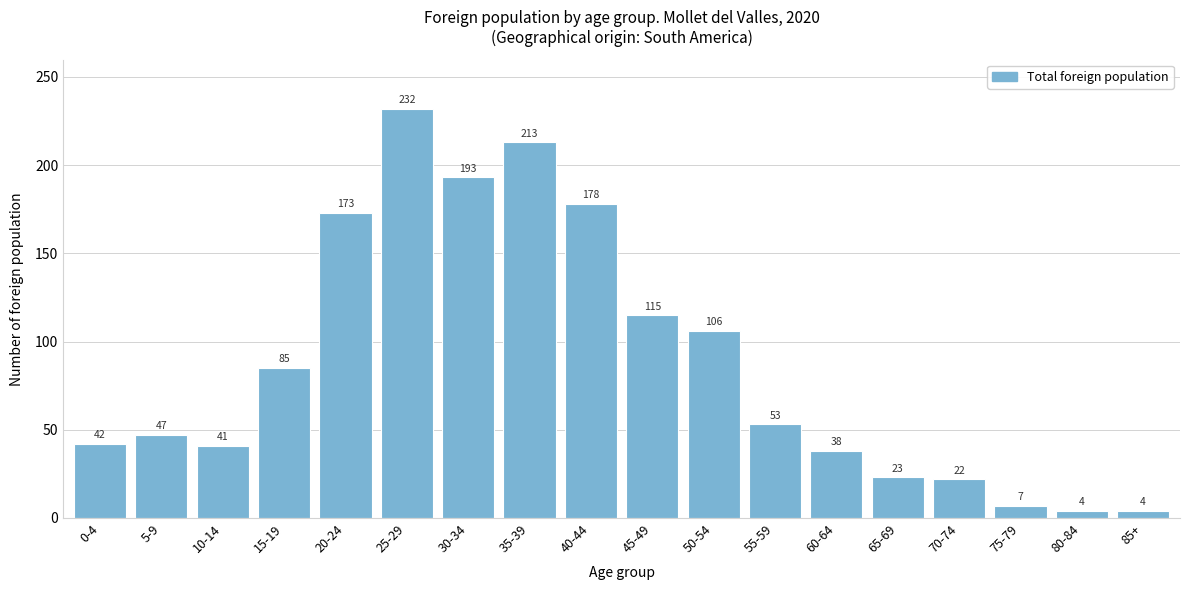

Reading left to right, transcribe all the data shown in this chart.

42	47	41	85	173	232	193	213	178	115	106	53	38	23	22	7	4	4